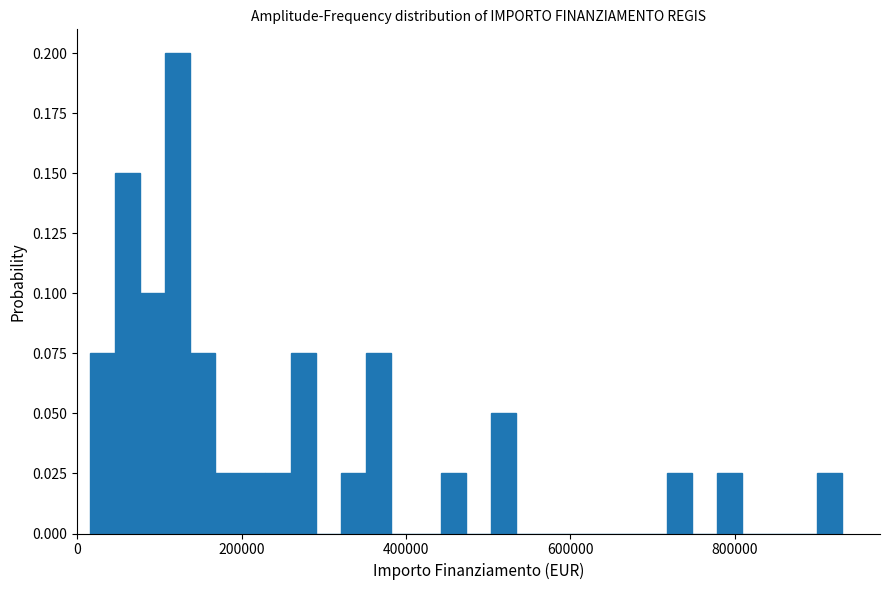

Read against the x-axis, roughly where is the centre of the tallest bar?

120000